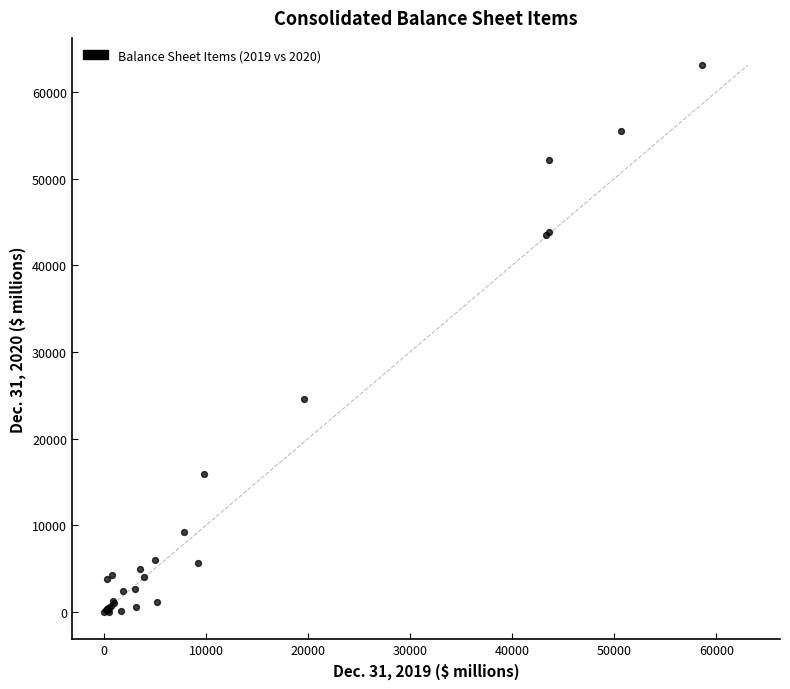

What Y value in the scatter plot is closest to 31548?

24567.5